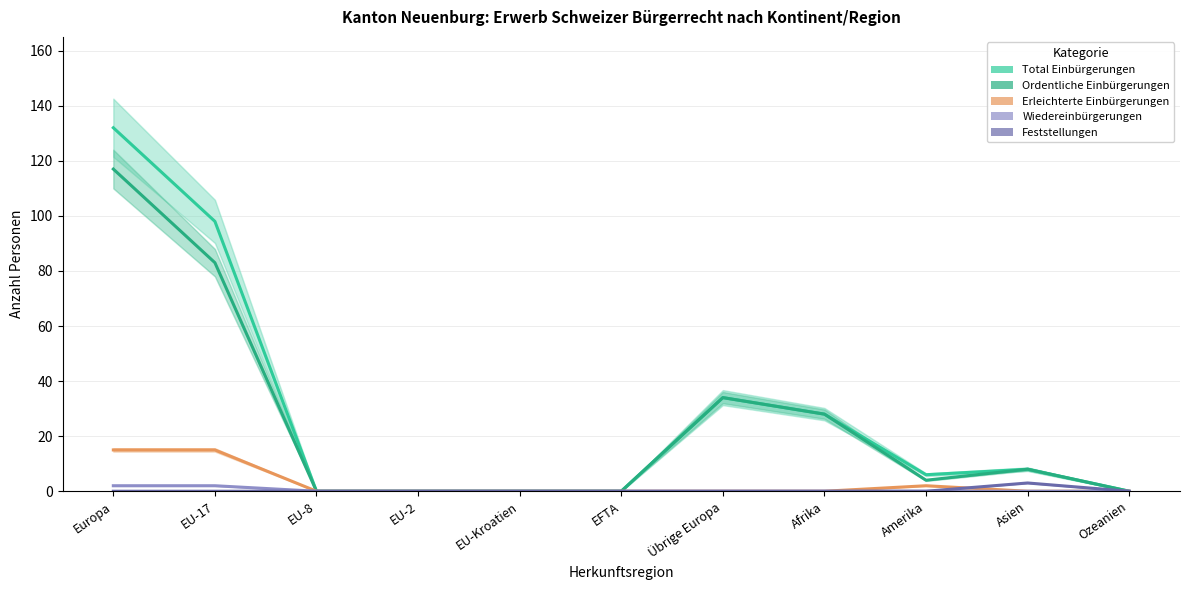

Reading left to right, transcribe all the data shown in this chart.

Total Einbürgerungen: 132	98	0	0	0	0	34	28	6	8	0
Ordentliche Einbürgerungen: 117	83	0	0	0	0	34	28	4	8	0
Erleichterte Einbürgerungen: 15	15	0	0	0	0	0	0	2	0	0
Wiedereinbürgerungen: 2	2	0	0	0	0	0	0	0	0	0
Feststellungen: 0	0	0	0	0	0	0	0	0	3	0